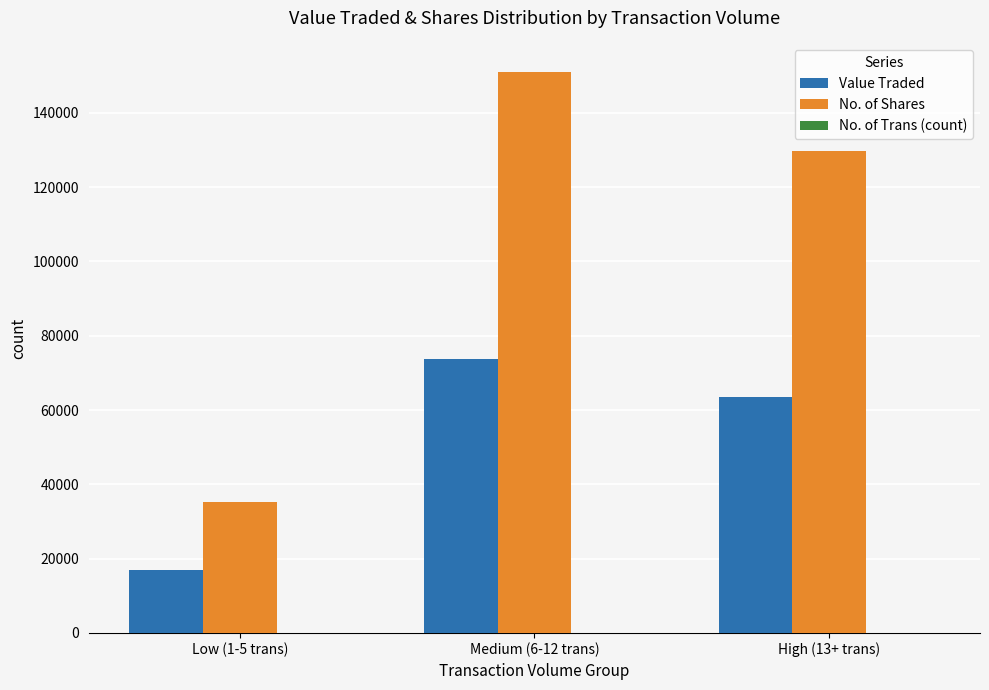

What is the sum of all Value Traded values?

154291